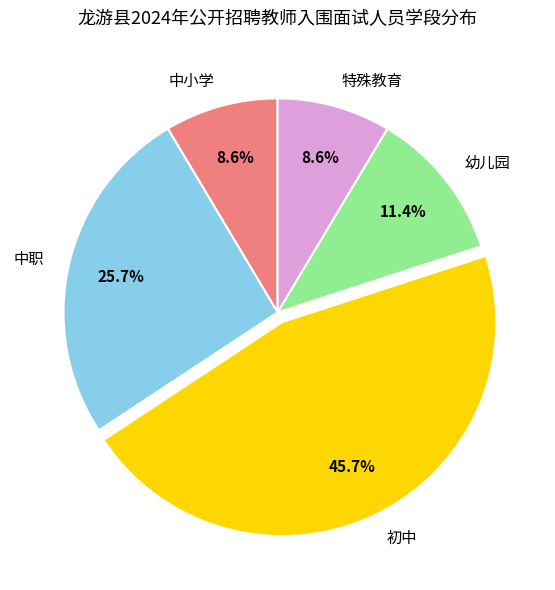

The 特殊教育 slice represents 9% of the pie. True or false?

True